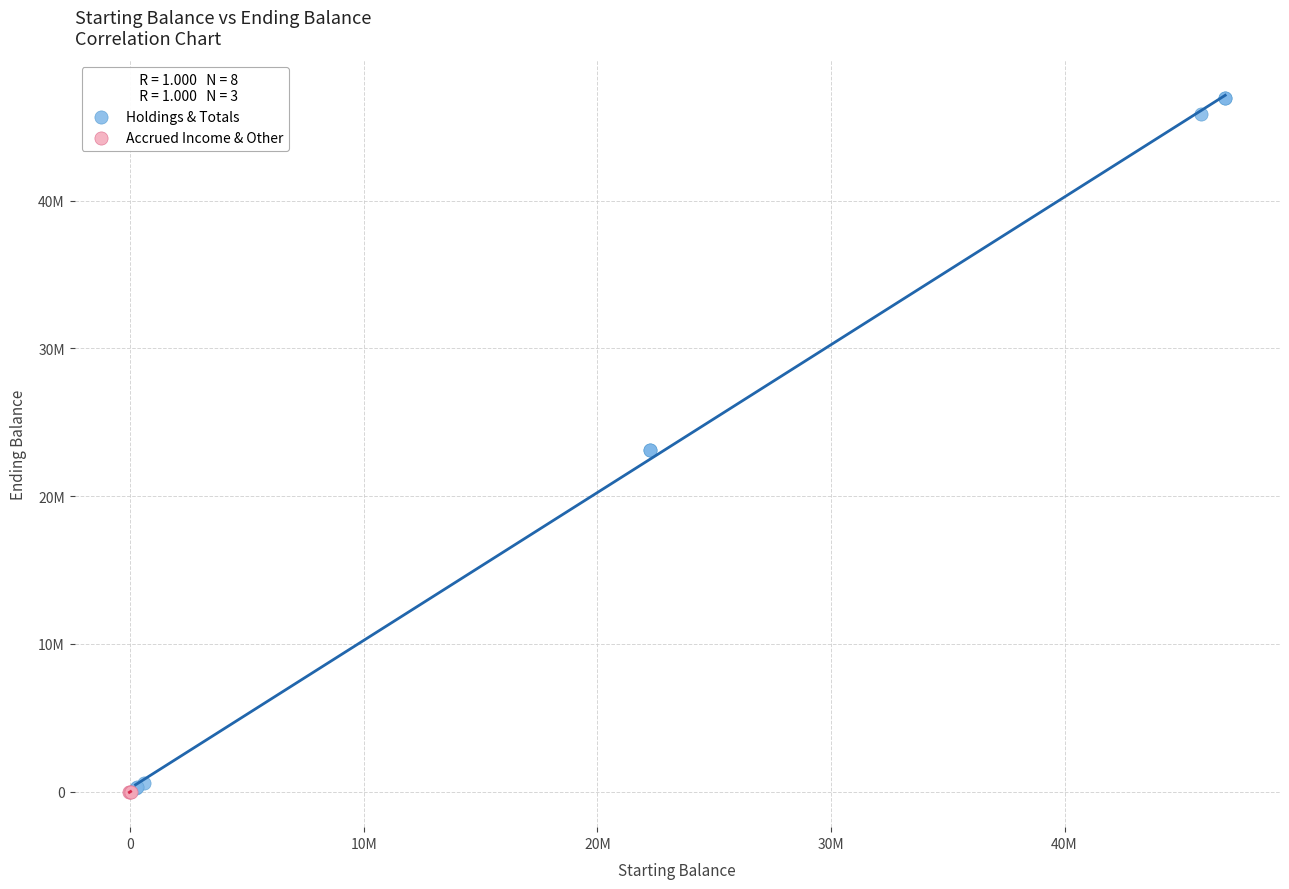

What are all the series names shown in the legend?

Holdings & Totals, Accrued Income & Other